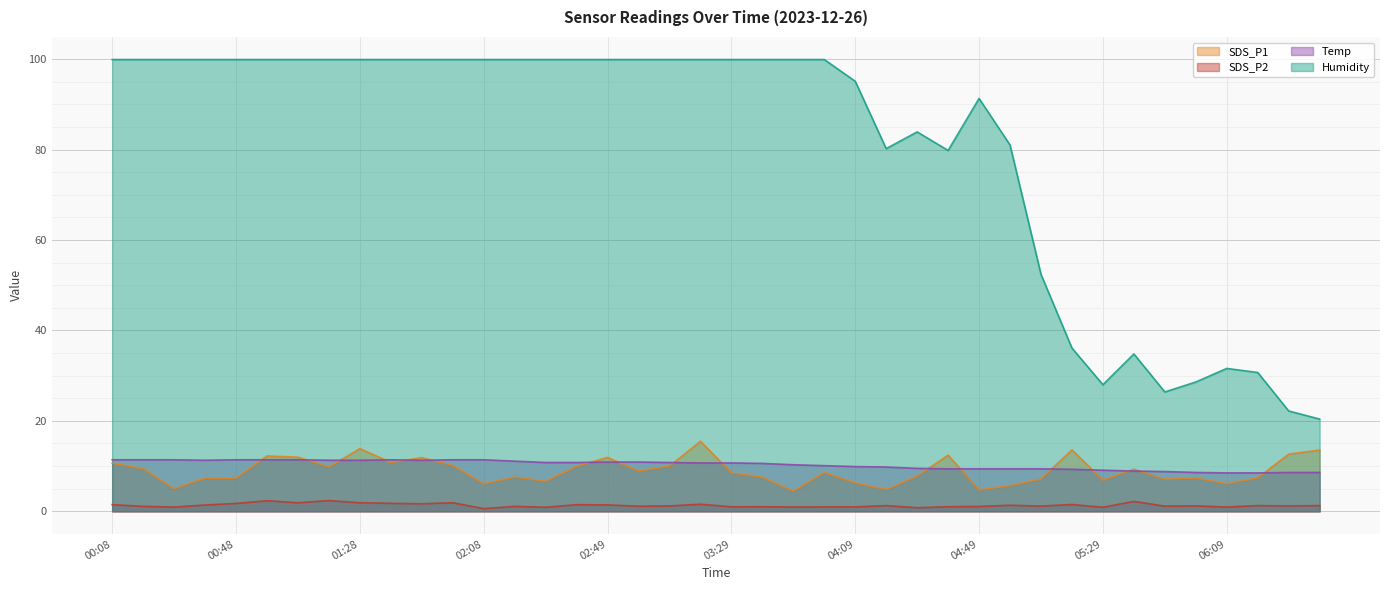

What is the spread (max minus min) of values at 01:18?

97.5